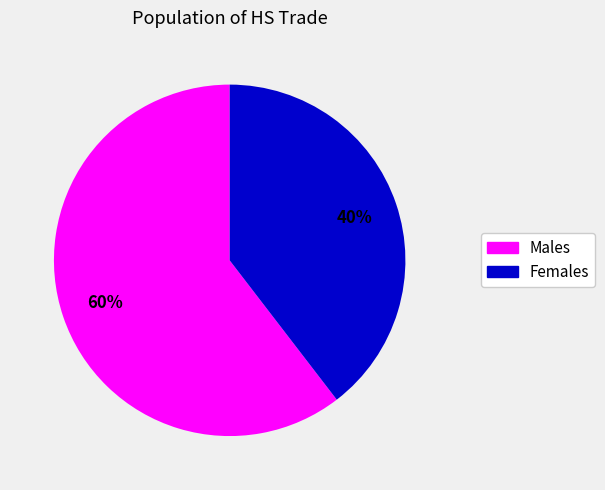

To the nearest percent, what is the average slice percentage?

50%